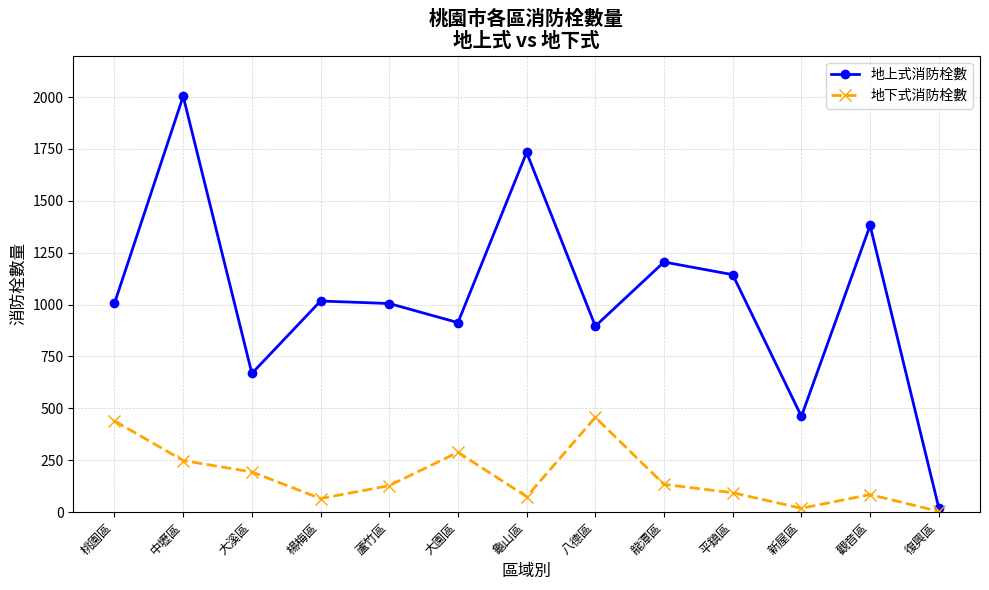

The value of 地上式消防栓數 at 蘆竹區 is 642. True or false?

False